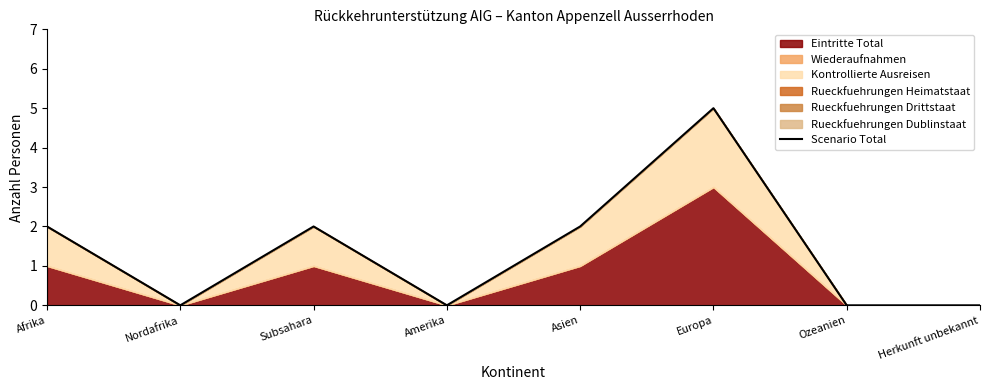

What is the label of the 7th point from the right?

Nordafrika